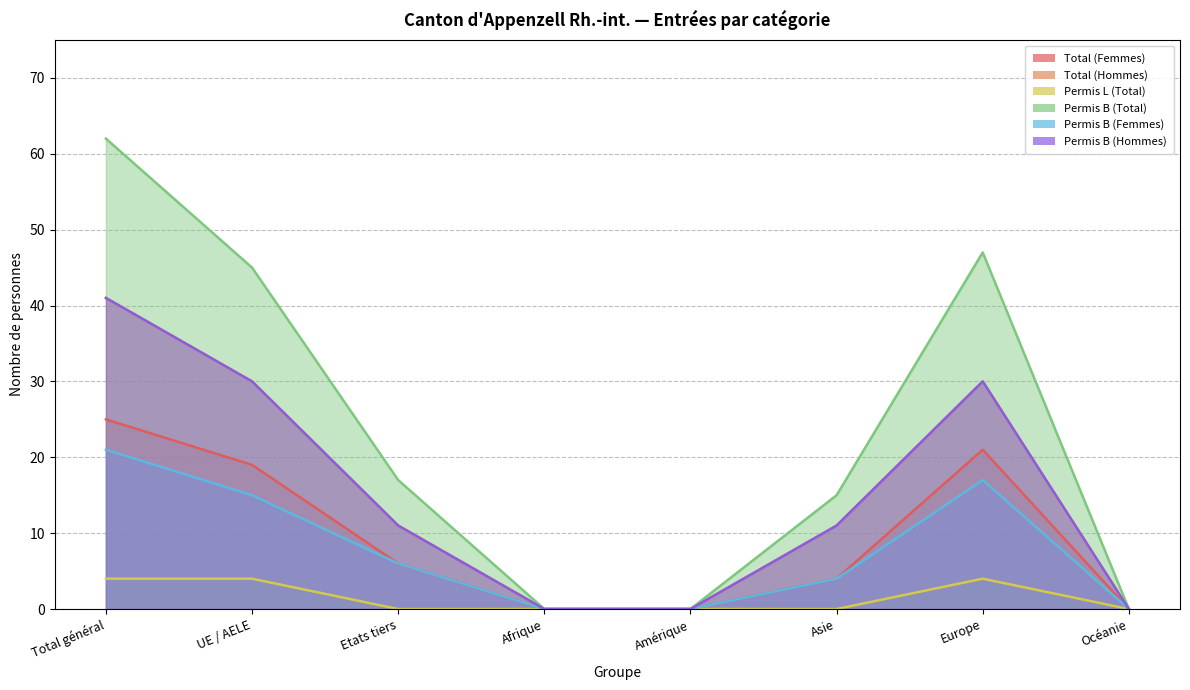

How many lines are shown in the chart?

6